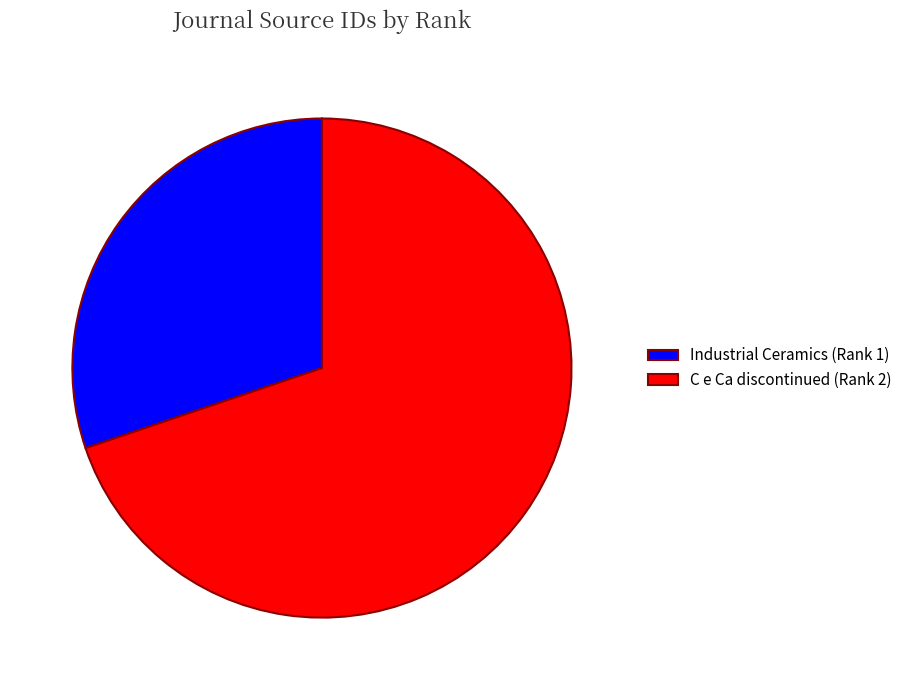

The Industrial Ceramics (Rank 1) slice represents 30% of the pie. True or false?

True